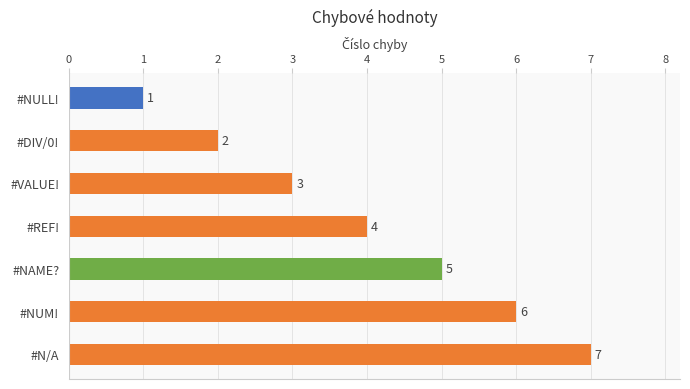

What is the sum of all values?

28